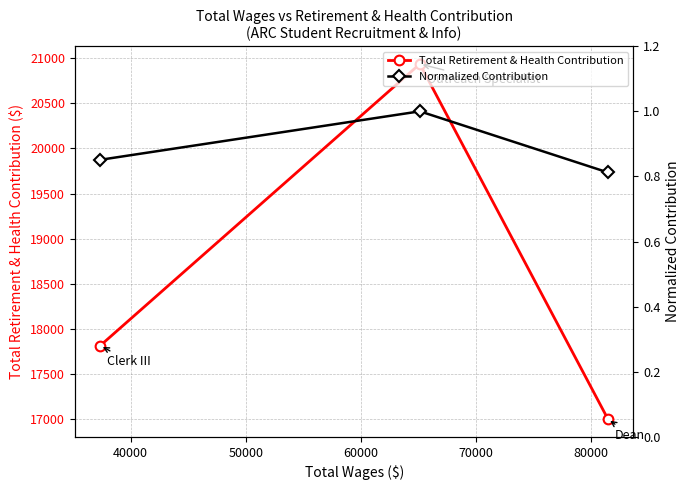

What is the highest value of the Total Retirement & Health Contribution series?

20934